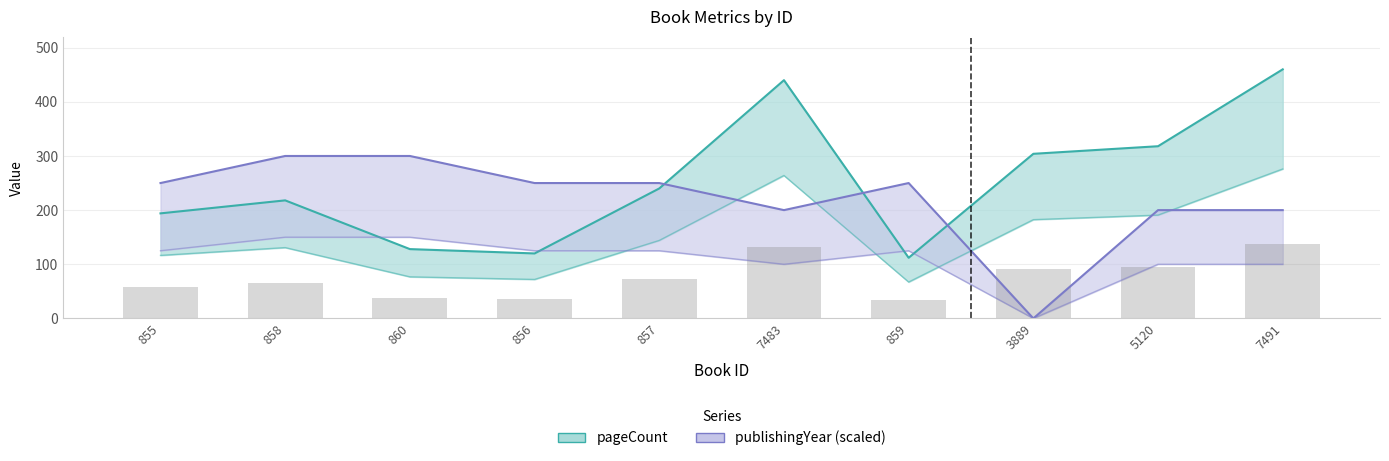

True or false: pageCount has a value of 203.9 at 856.

False